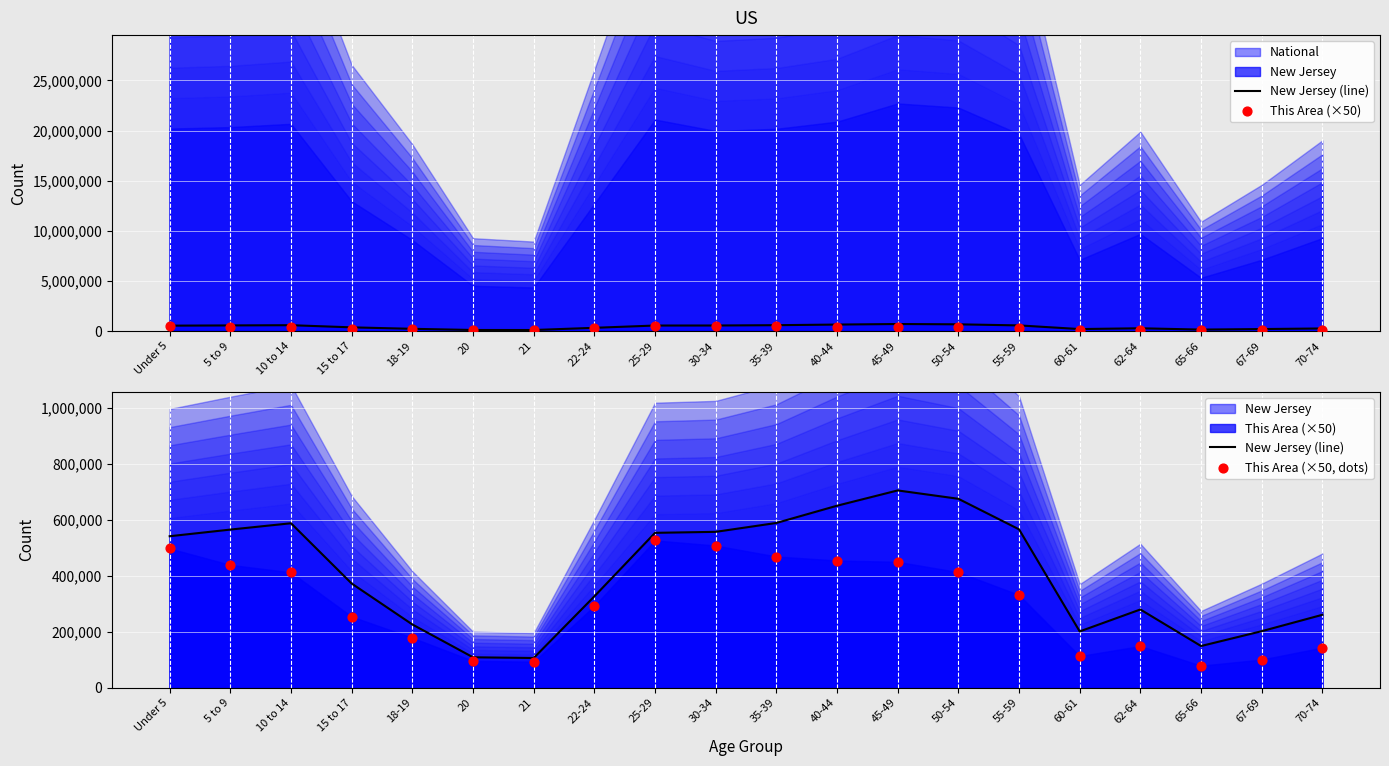

What is the total value across all series at 21?

292119